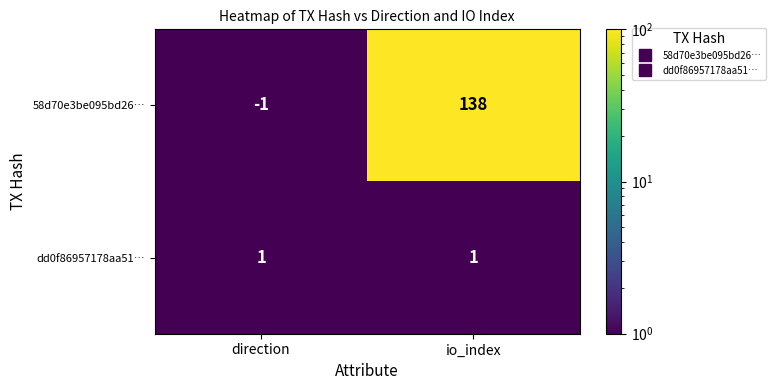

Rank the series by their maximum value, from highest to lowest.

58d70e3be095bd26…, dd0f86957178aa51…